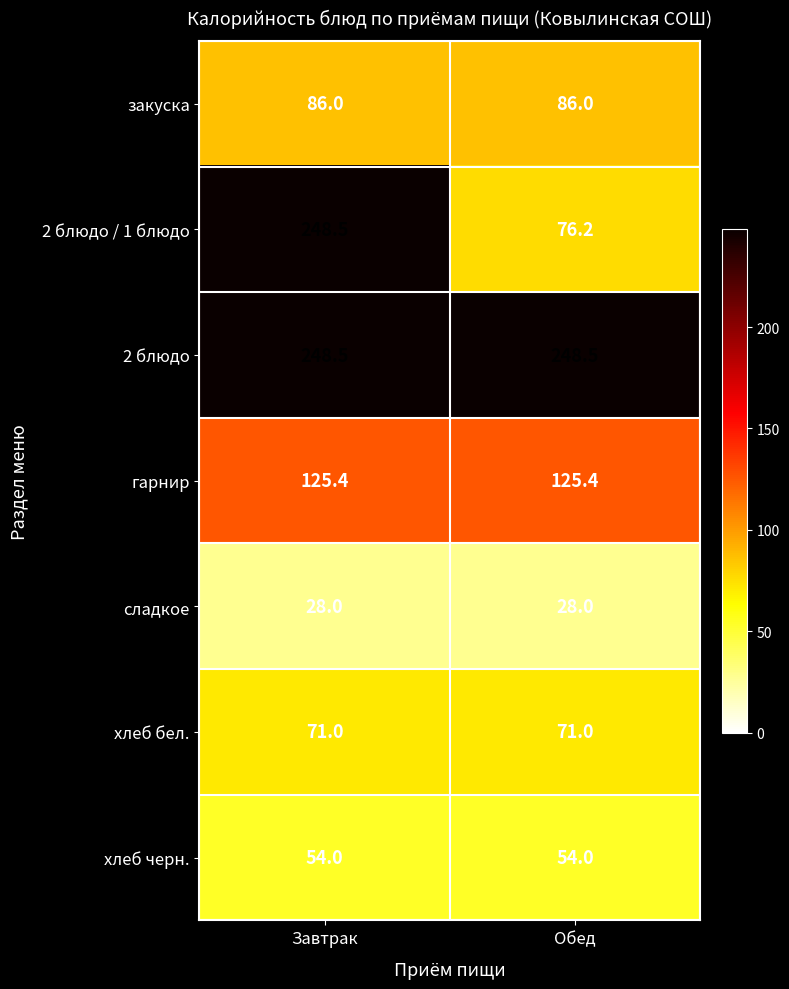

What is the sum of the закуска values at Обед and Завтрак?

172.0